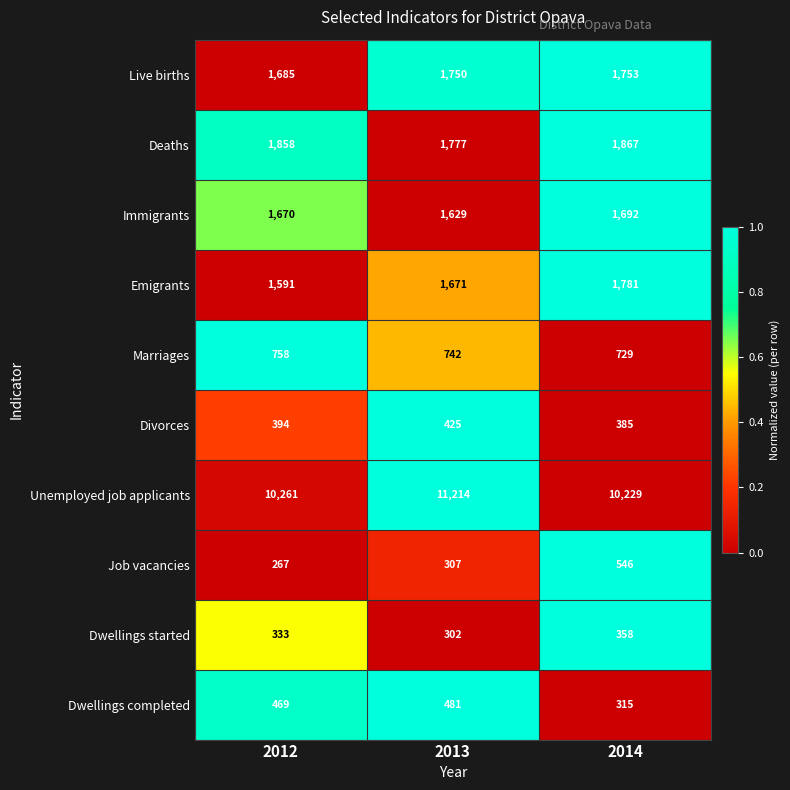

The value of Immigrants at 2014 is 2792. True or false?

False